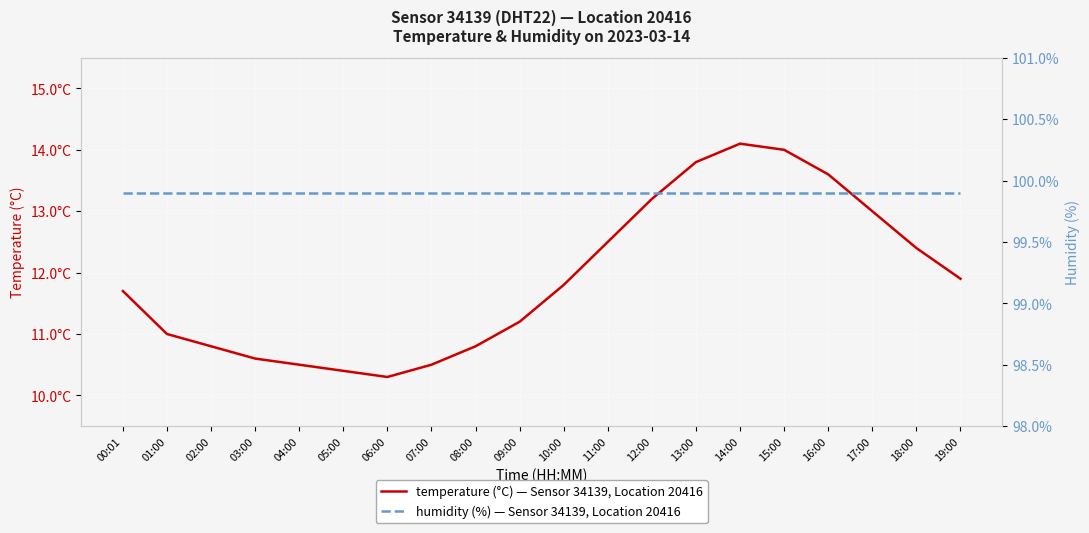

At which category is the sum across all series the highest?

14:00